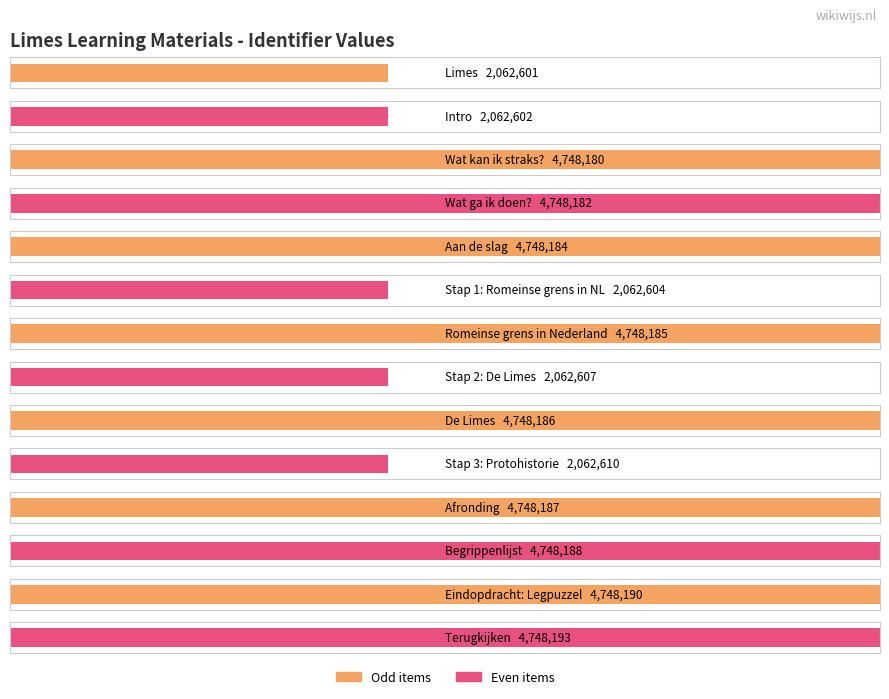

At which label does the data first exceed 4748184?

Romeinse grens in Nederland